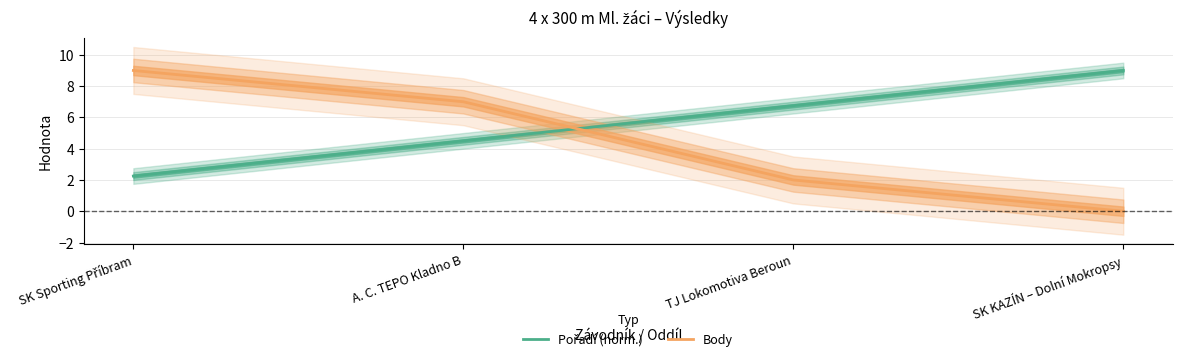

Which series changed the most between SK Sporting Příbram and SK KAZÍN – Dolní Mokropsy?

Body